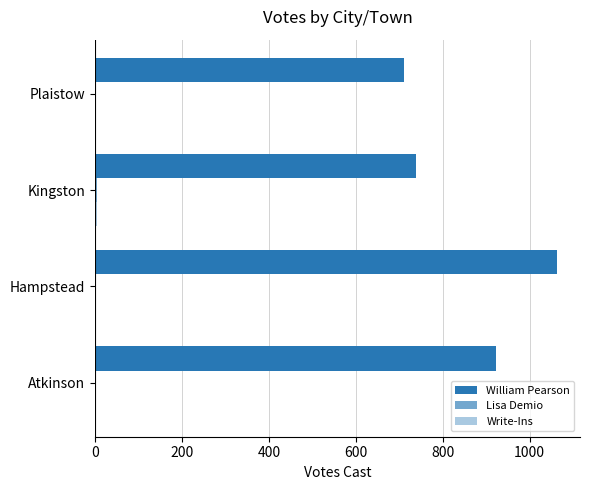

Count the number of categories in the chart.

4